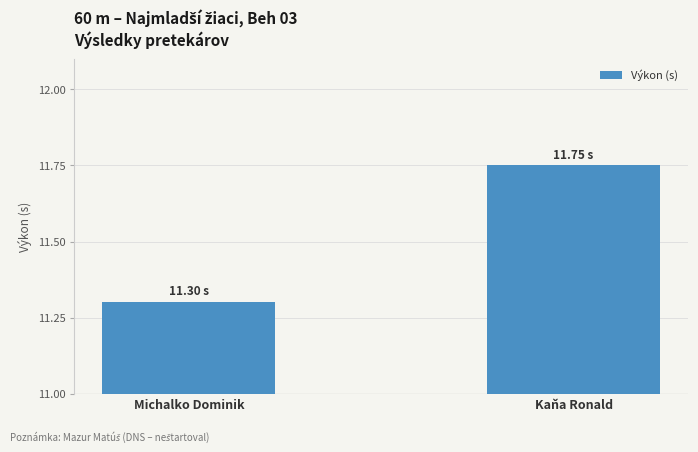

What is the label of the 1st bar from the right?

Kaňa Ronald